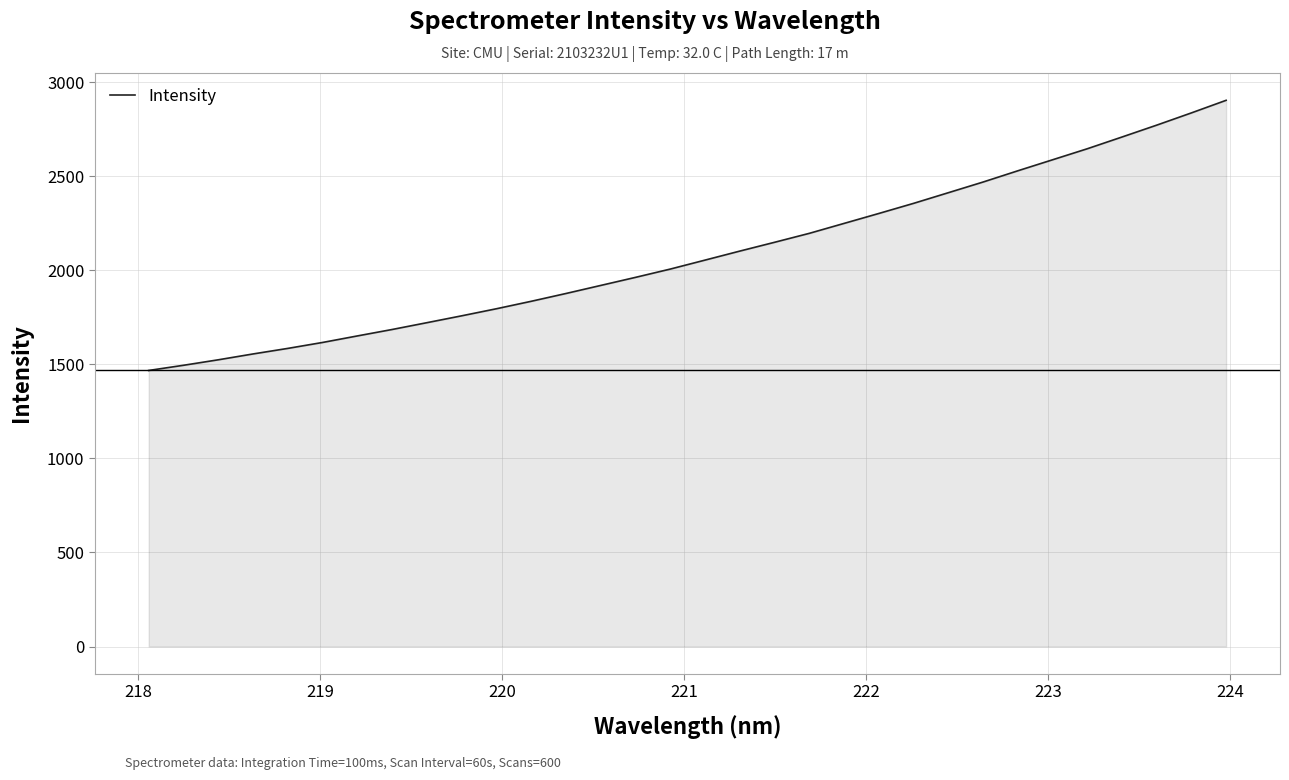

What is the difference between the maximum and minimum values?

1436.4